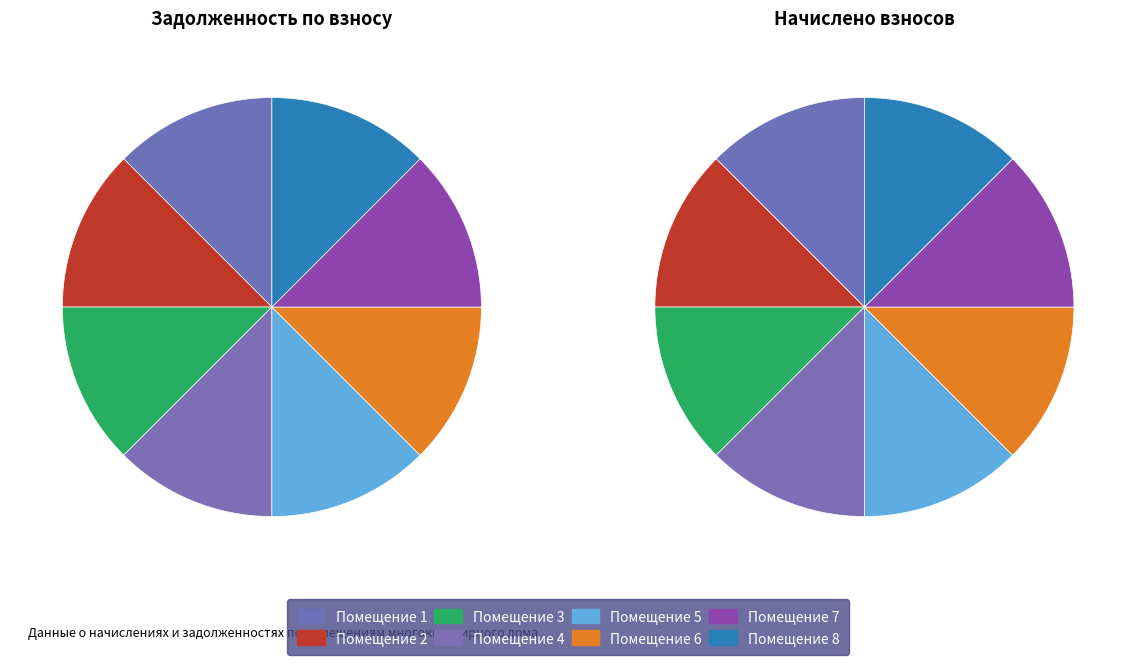

How many segments does this pie chart have?

8